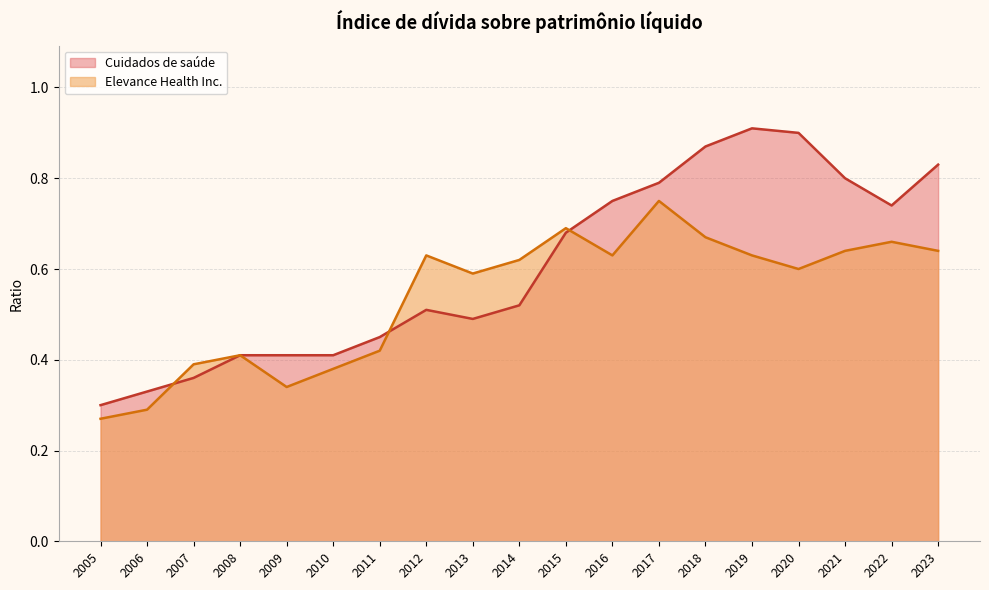

Is it true that Elevance Health Inc. equals 0.4 at 2013?

False